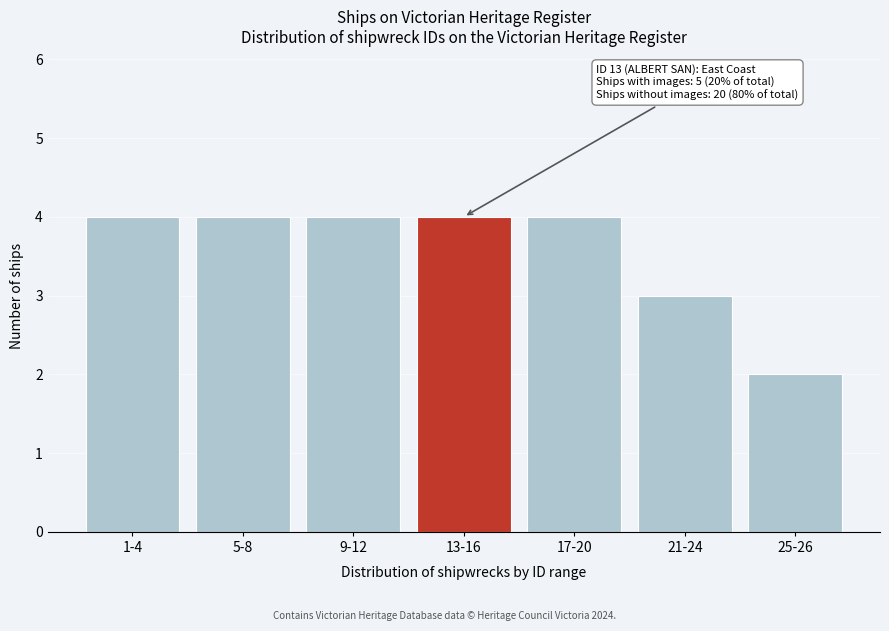

Reading left to right, what are all the values shown in this chart?

1-4=4	5-8=4	9-12=4	13-16=4	17-20=4	21-24=3	25-26=2